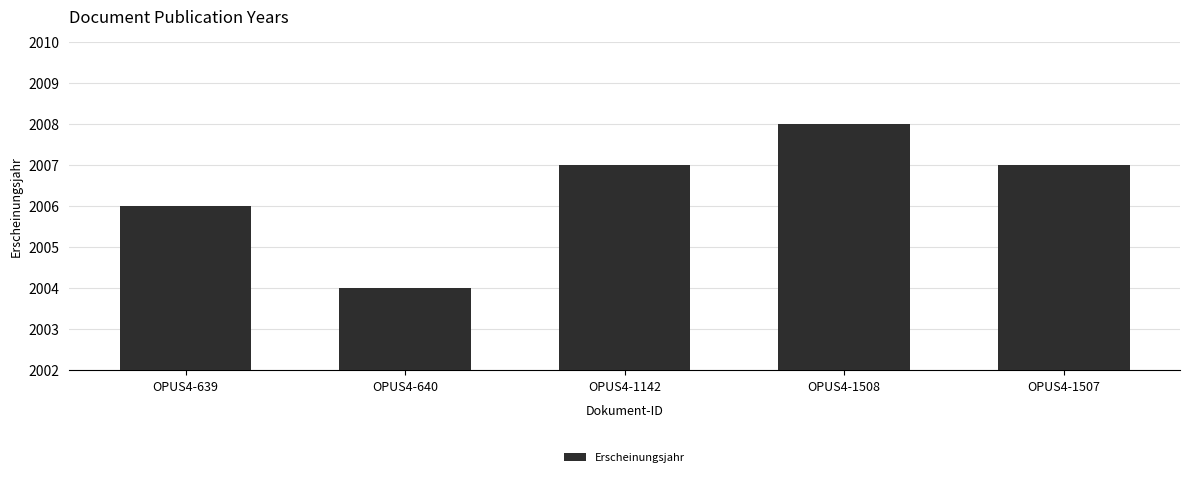

What is the difference between the values at OPUS4-1142 and OPUS4-640?

3